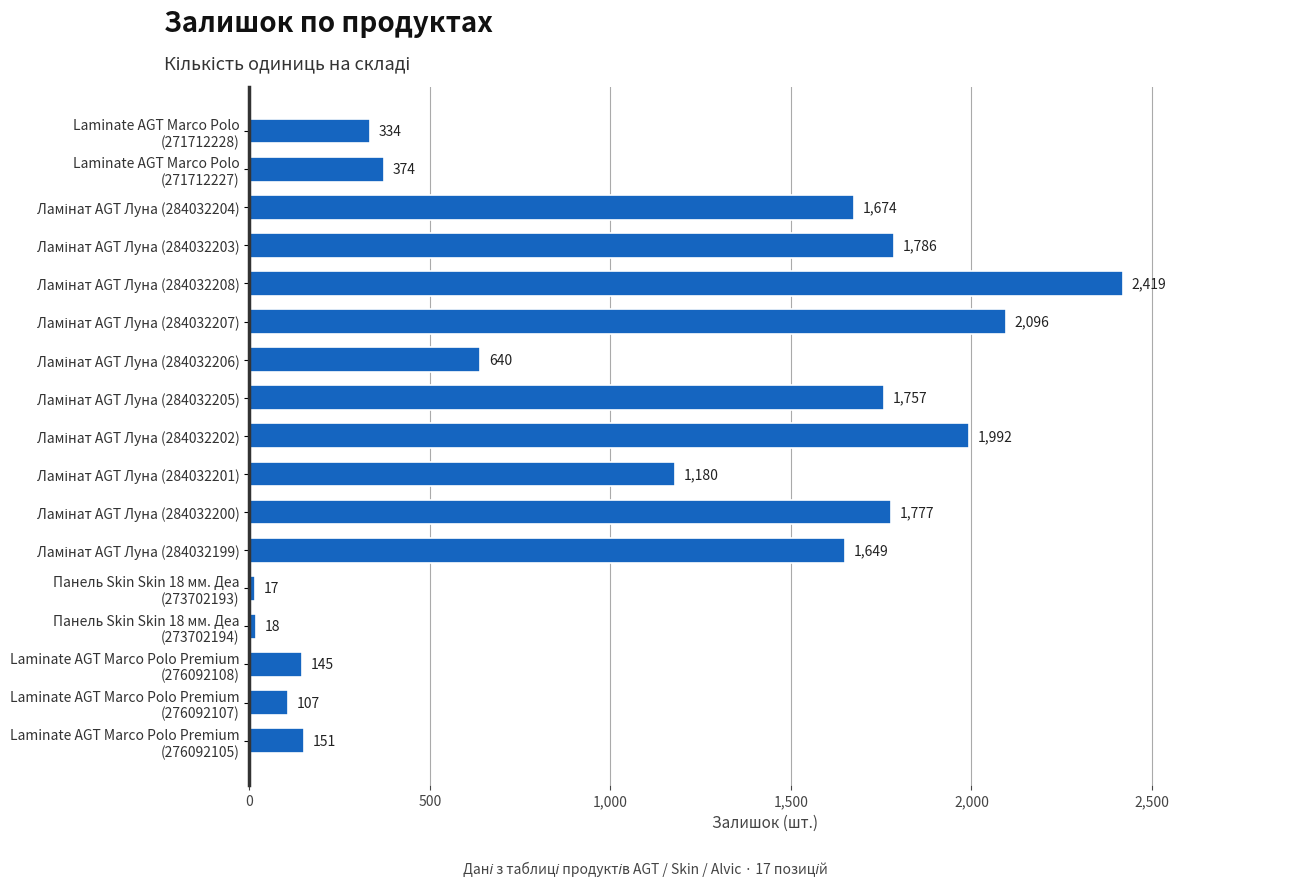

What is the value of the 17th bar from the top?

151